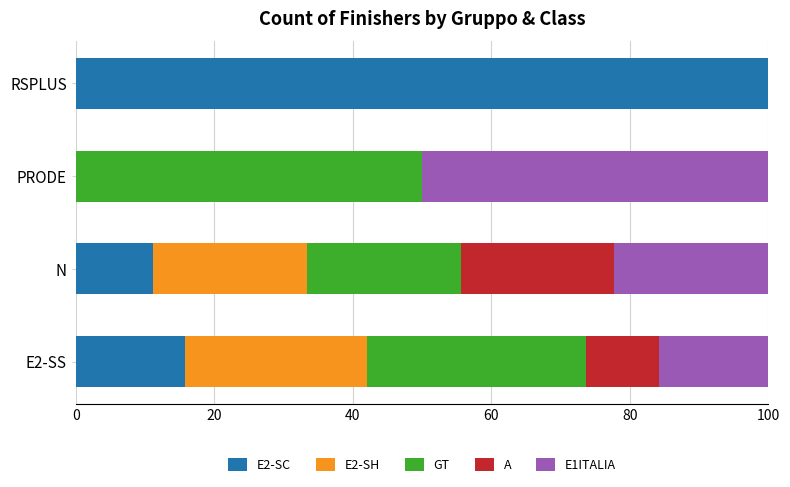

True or false: E2-SC has a value of 16.1 at N.

False